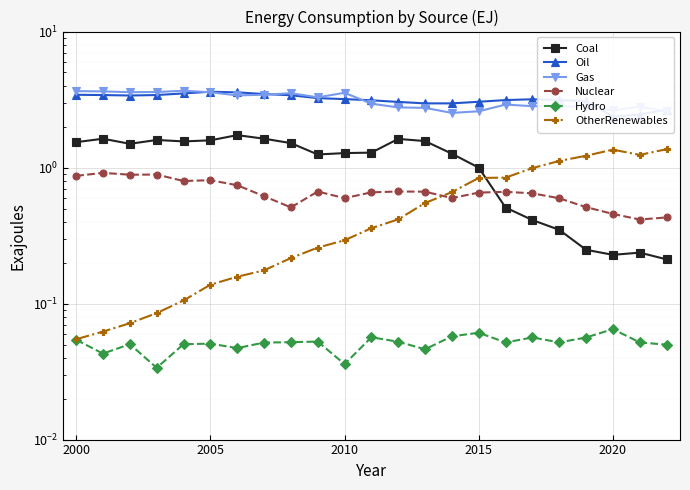

What is the sum of all OtherRenewables values?

12.6